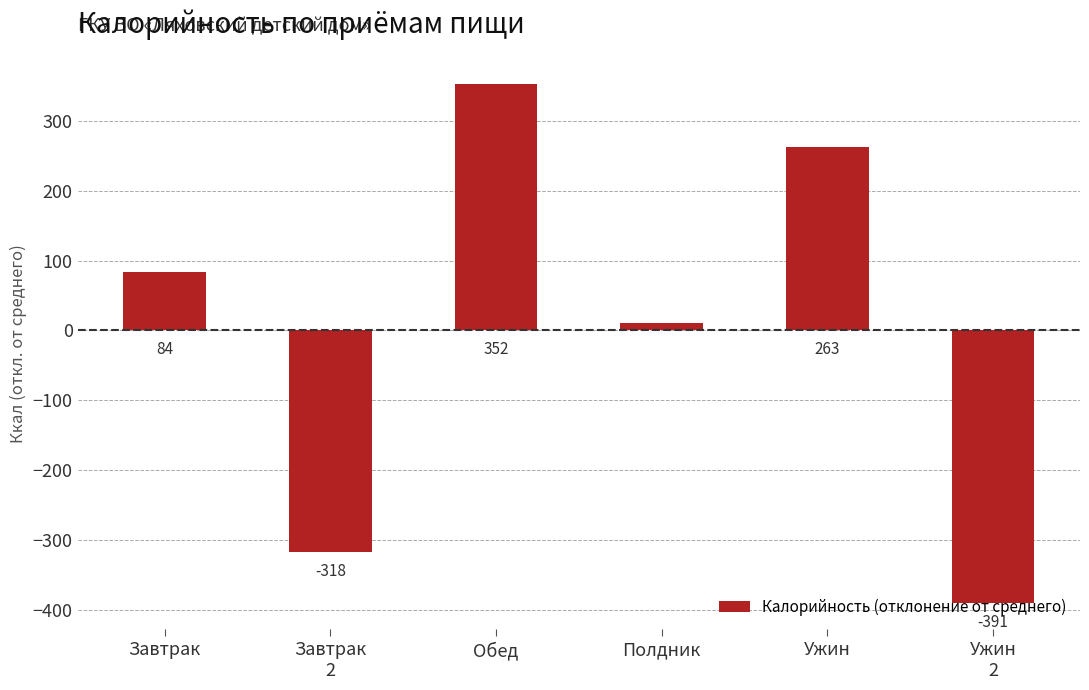

Which has a higher value, Обед or Ужин?

Обед